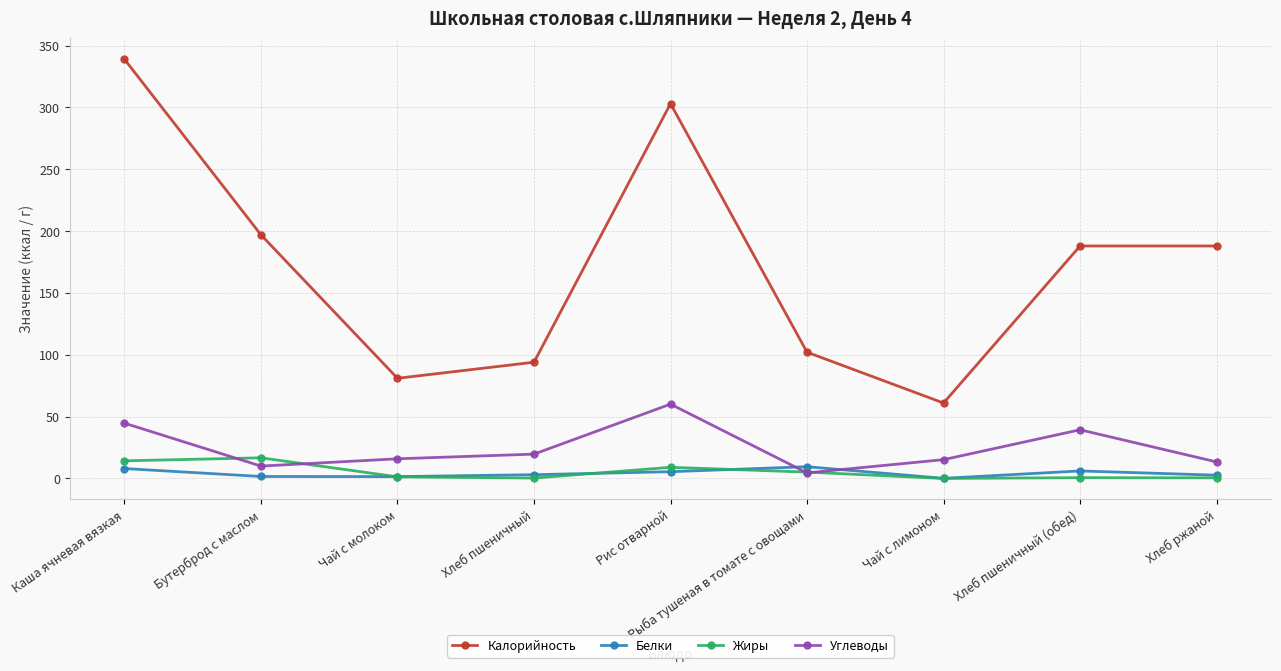

The Калорийность series shows 303.1 at Рис отварной. True or false?

True